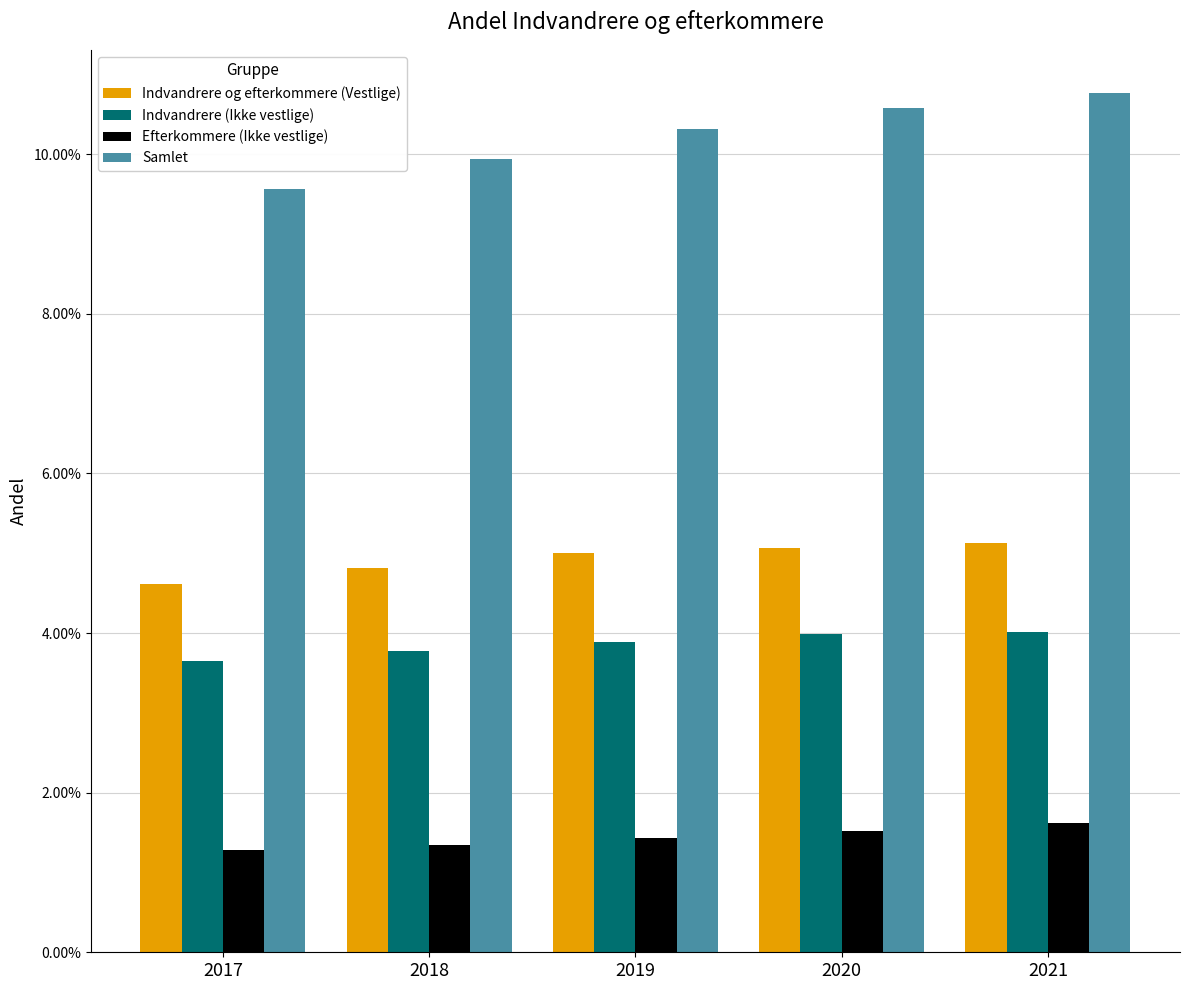

Reading left to right, transcribe all the data shown in this chart.

Indvandrere og efterkommere (Vestlige): 2017=0.0	2018=0.0	2019=0.1	2020=0.1	2021=0.1
Indvandrere (Ikke vestlige): 2017=0.0	2018=0.0	2019=0.0	2020=0.0	2021=0.0
Efterkommere (Ikke vestlige): 2017=0.0	2018=0.0	2019=0.0	2020=0.0	2021=0.0
Samlet: 2017=0.1	2018=0.1	2019=0.1	2020=0.1	2021=0.1